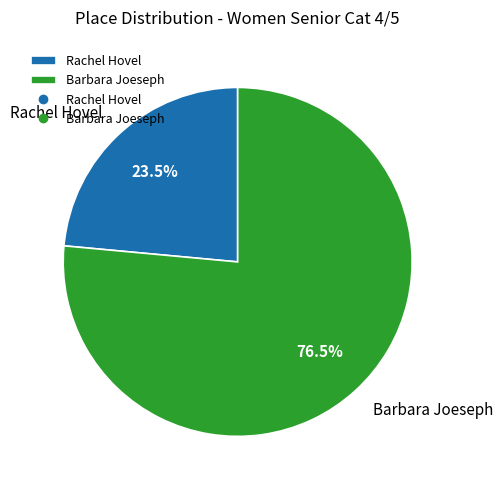

Do Barbara Joeseph and Rachel Hovel together represent more than half of the pie?

Yes